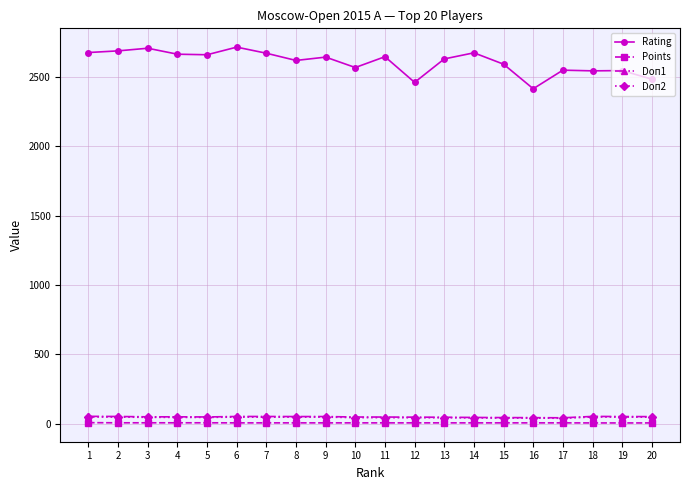

What are all the series names shown in the legend?

Rating, Points, Doп1, Doп2